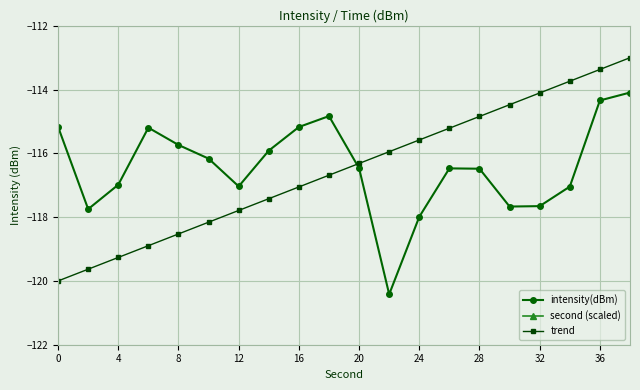

Reading left to right, list all the values displayed in this chart.

intensity(dBm): -115.2	-117.7	-117.0	-115.2	-115.7	-116.2	-117.0	-115.9	-115.2	-114.8	-116.5	-120.4	-118.0	-116.5	-116.5	-117.7	-117.7	-117.0	-114.3	-114.1
second (scaled): -100.0	-98.0	-96.0	-94.0	-92.0	-90.0	-88.0	-86.0	-84.0	-82.0	-80.0	-78.0	-76.0	-74.0	-72.0	-70.0	-68.0	-66.0	-64.0	-62.0
trend: -120.0	-119.6	-119.3	-118.9	-118.5	-118.2	-117.8	-117.4	-117.1	-116.7	-116.3	-115.9	-115.6	-115.2	-114.8	-114.5	-114.1	-113.7	-113.4	-113.0